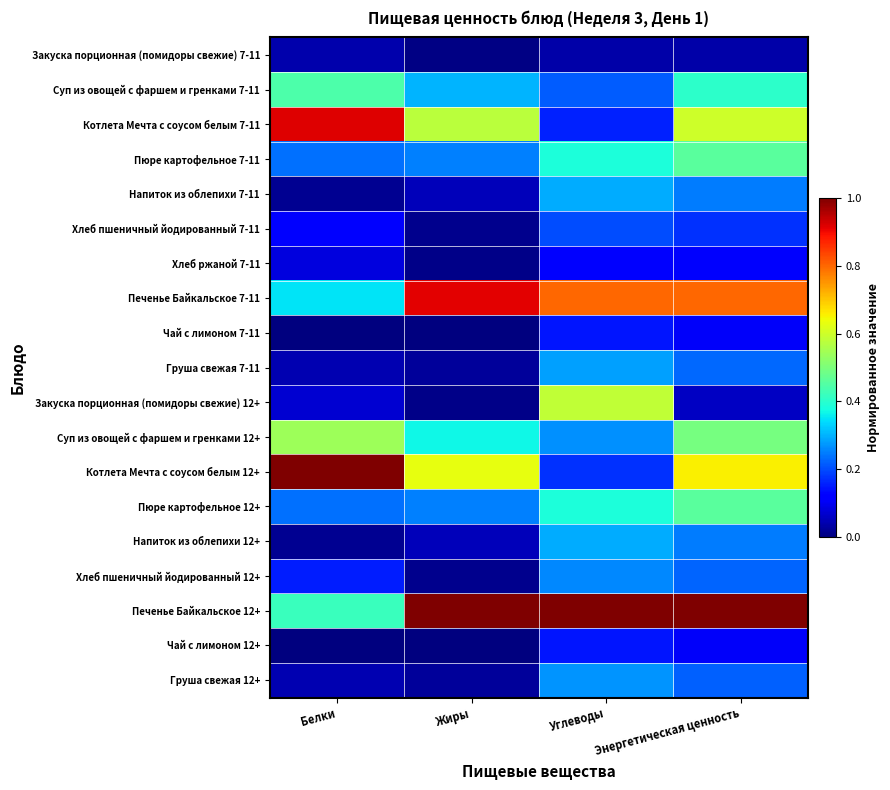

List the series in order of their peak value, highest first.

Котлета Мечта с соусом белым 12+, Печенье Байкальское 12+, Котлета Мечта с соусом белым 7-11, Печенье Байкальское 7-11, Закуска порционная (помидоры свежие) 12+, Суп из овощей с фаршем и гренками 12+, Пюре картофельное 7-11, Пюре картофельное 12+, Суп из овощей с фаршем и гренками 7-11, Напиток из облепихи 7-11, Напиток из облепихи 12+, Груша свежая 7-11, Груша свежая 12+, Хлеб пшеничный йодированный 12+, Хлеб пшеничный йодированный 7-11, Чай с лимоном 7-11, Чай с лимоном 12+, Хлеб ржаной 7-11, Закуска порционная (помидоры свежие) 7-11